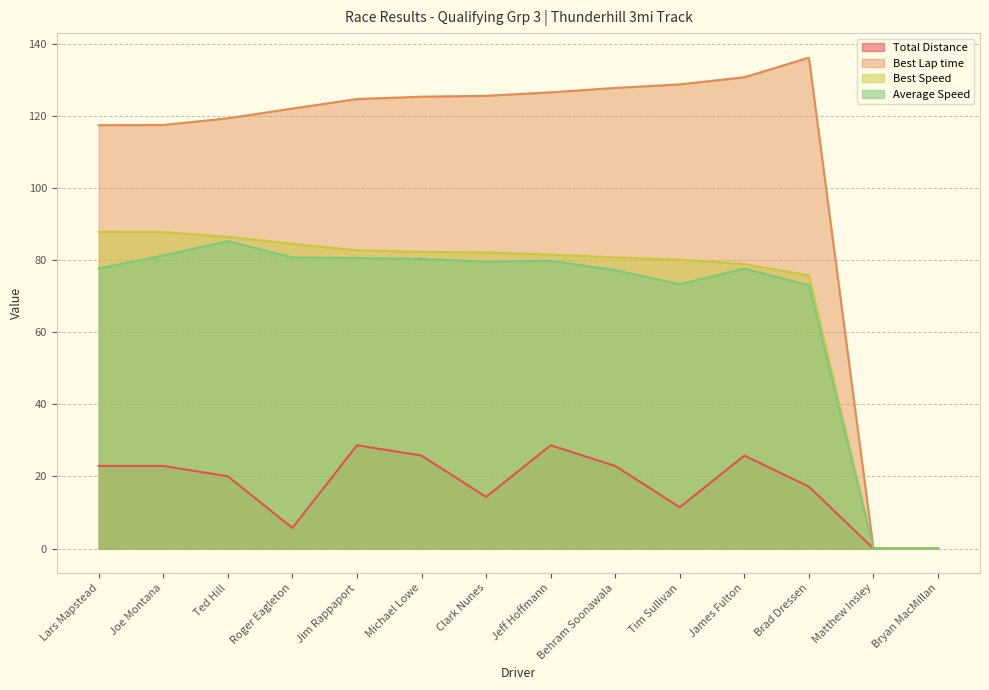

Which category has the highest value in the Best Speed series?

Lars Mapstead